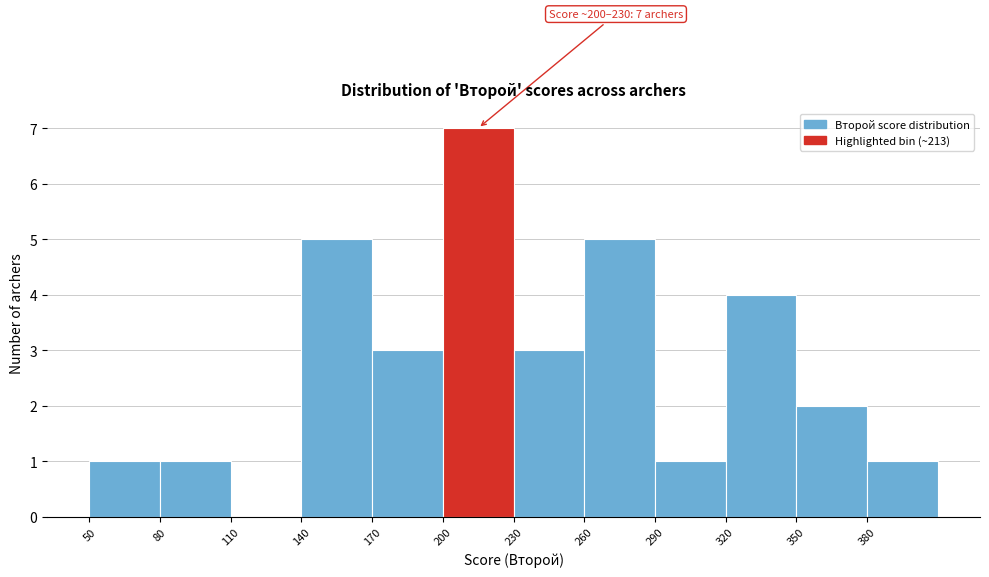

Which range on the x-axis has the tallest bar?

200 to 230